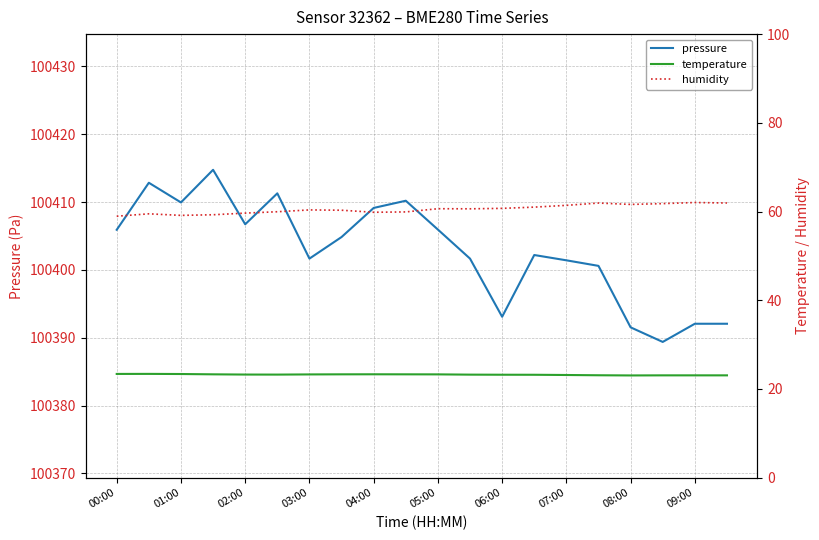

True or false: humidity and pressure intersect in this chart.

False